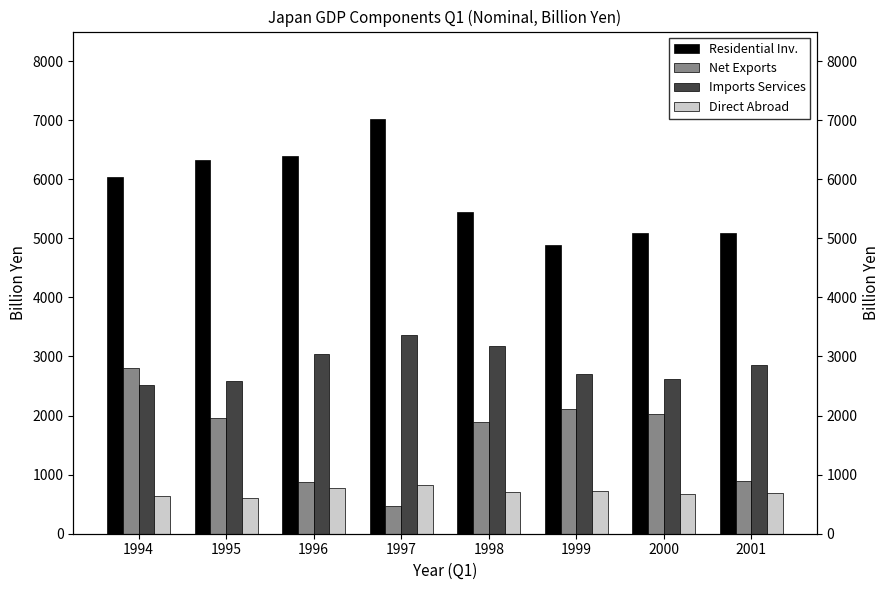

Reading left to right, list all the values displayed in this chart.

Residential Inv.: 6043.4	6325.2	6392.3	7023.5	5447.0	4882.6	5097.8	5085.2
Net Exports: 2801.6	1959.6	872.3	471.8	1899.2	2104.1	2020.3	885.0
Imports Services: 2517.6	2579.4	3039.2	3365.6	3183.1	2704.0	2621.5	2850.6
Direct Abroad: 632.6	606.3	781.5	821.1	698.8	728.3	672.6	681.9